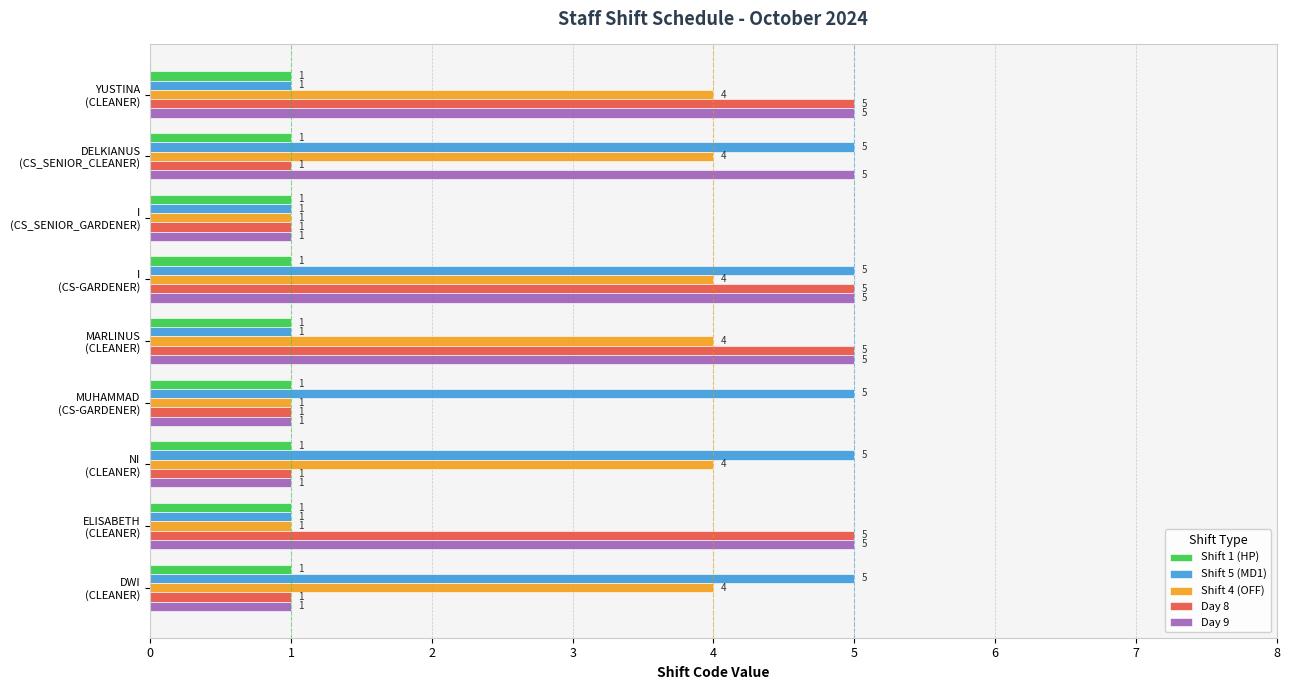

At how many categories does at least one series exceed 2?

8